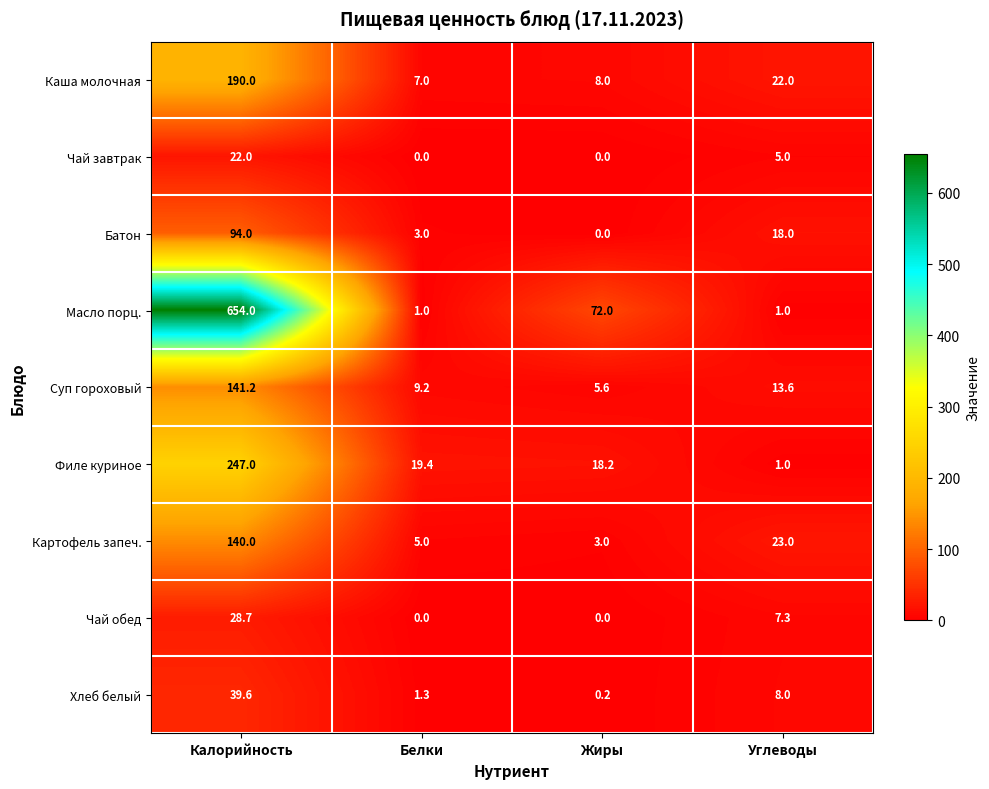

The Картофель запеч. series shows 2.5 at Белки. True or false?

False